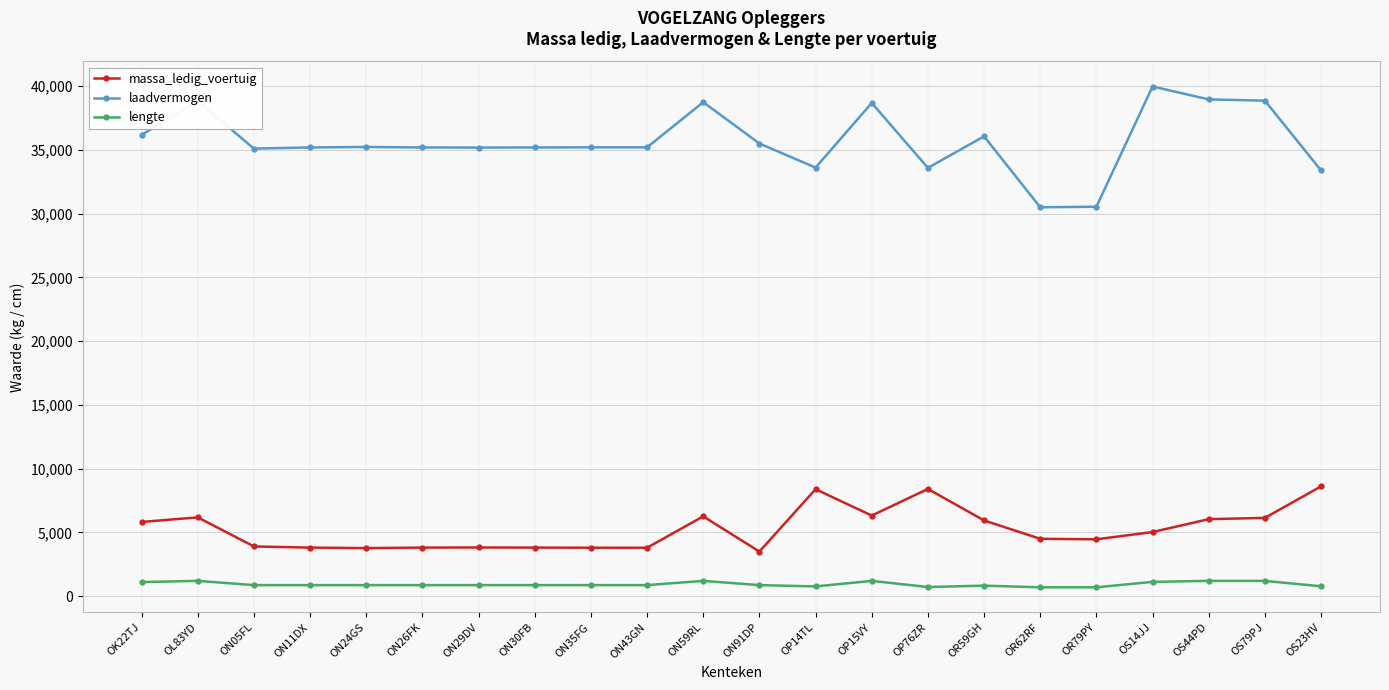

What are all the series names shown in the legend?

massa_ledig_voertuig, laadvermogen, lengte